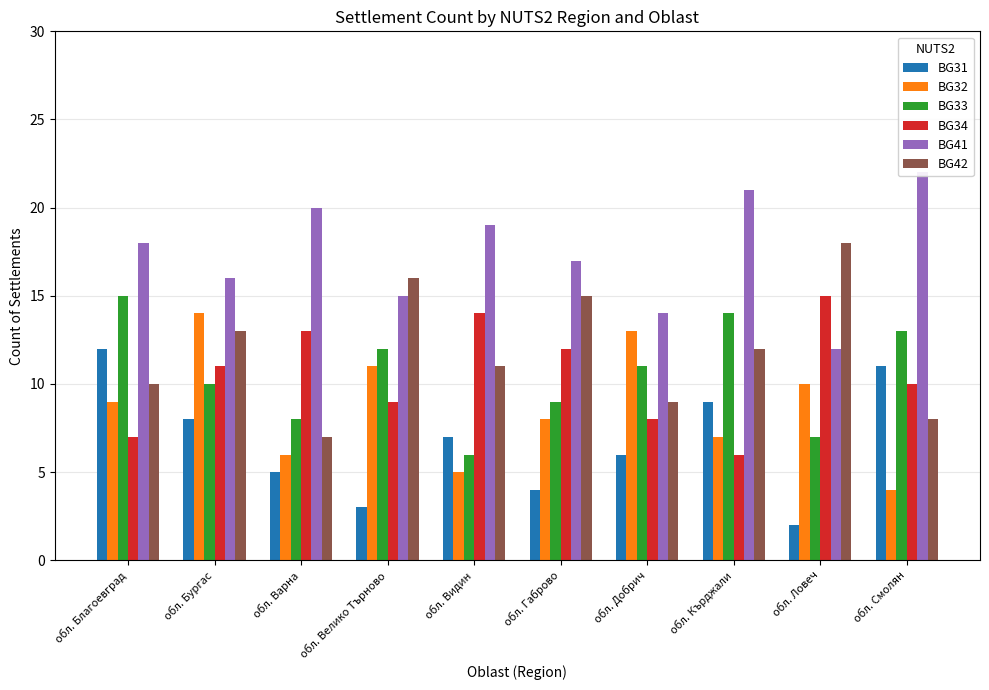

At which category is the sum across all series the highest?

обл. Бургас